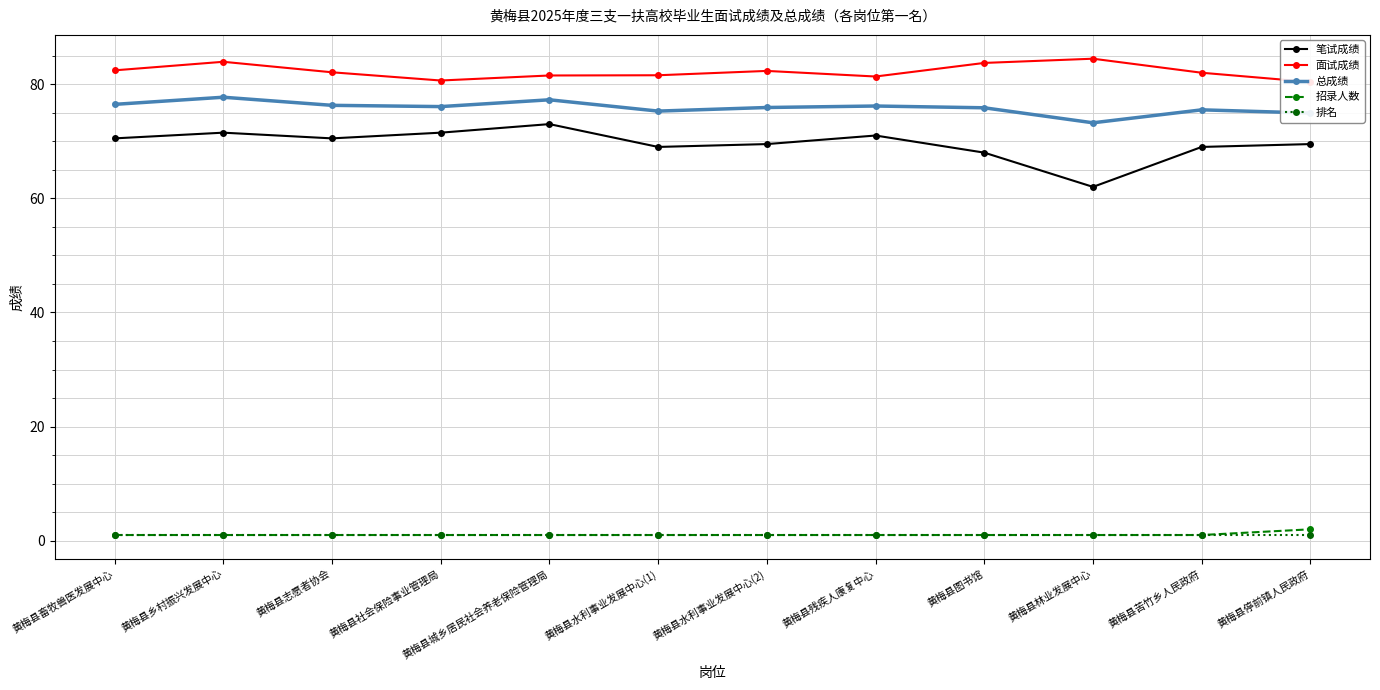

Rank the series at 黄梅县志愿者协会 from lowest to highest value.

招录人数, 排名, 笔试成绩, 总成绩, 面试成绩